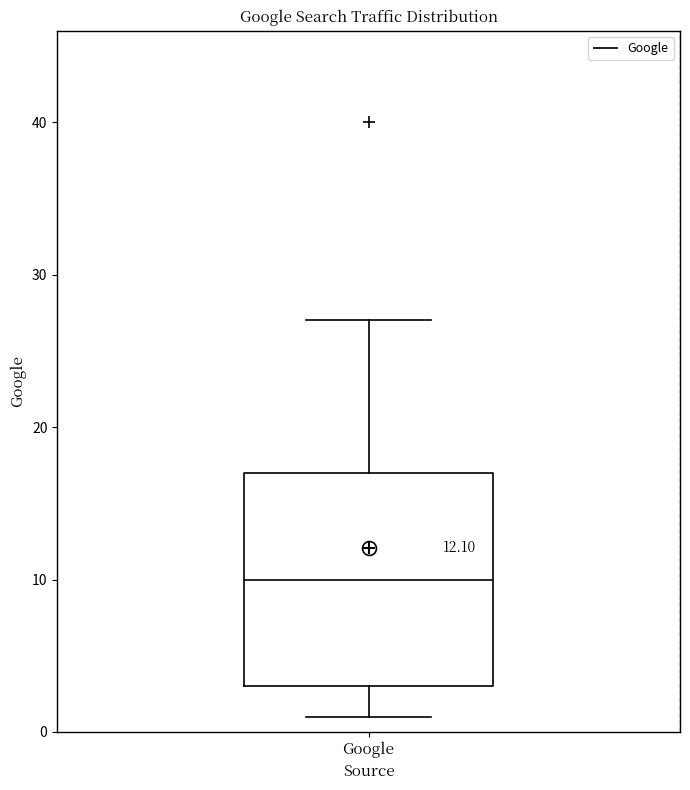

Transcribe this box plot: give where the median line is, the range the box spans, and where the two whiskers end, as read against the y-axis. The values are not printed on the chart, so give them approximately, as read against the axis.

median 10, box 3 to 17, whiskers 1 to 27